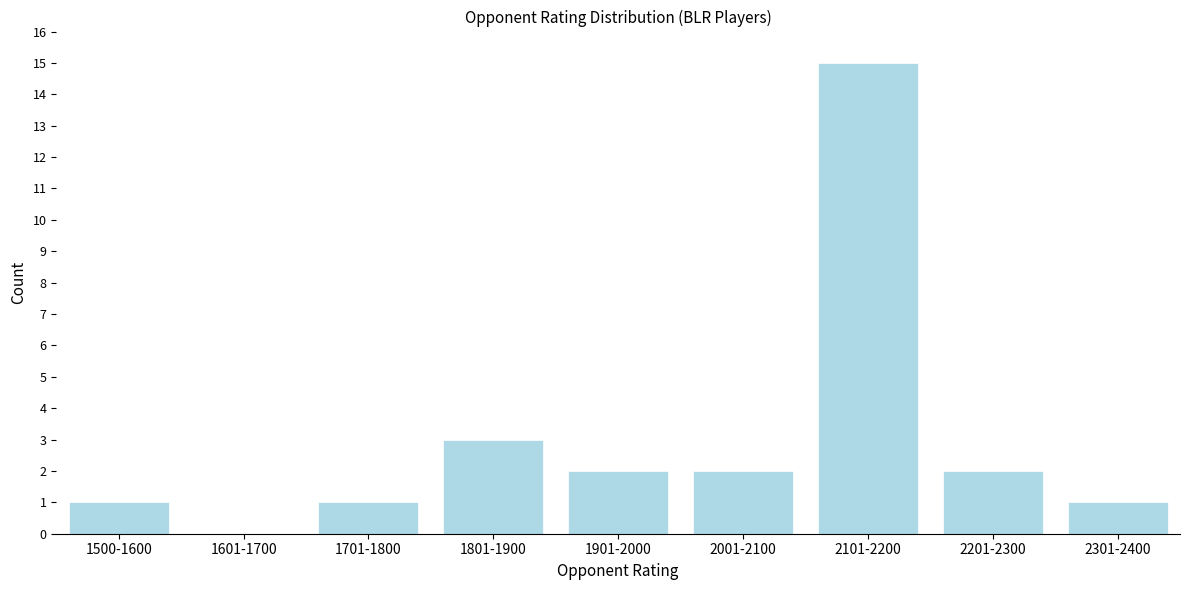

Reading left to right, list all the values displayed in this chart.

1500-1600=1	1601-1700=0	1701-1800=1	1801-1900=3	1901-2000=2	2001-2100=2	2101-2200=15	2201-2300=2	2301-2400=1